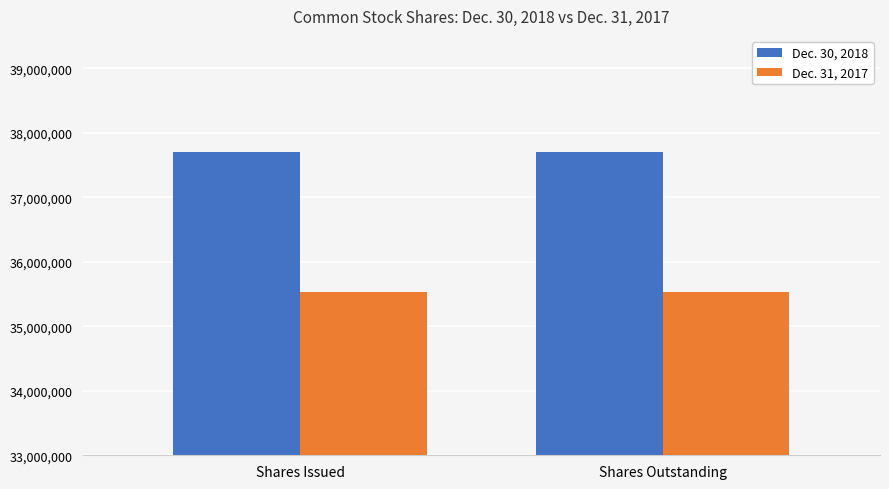

Are the bars horizontal?

No